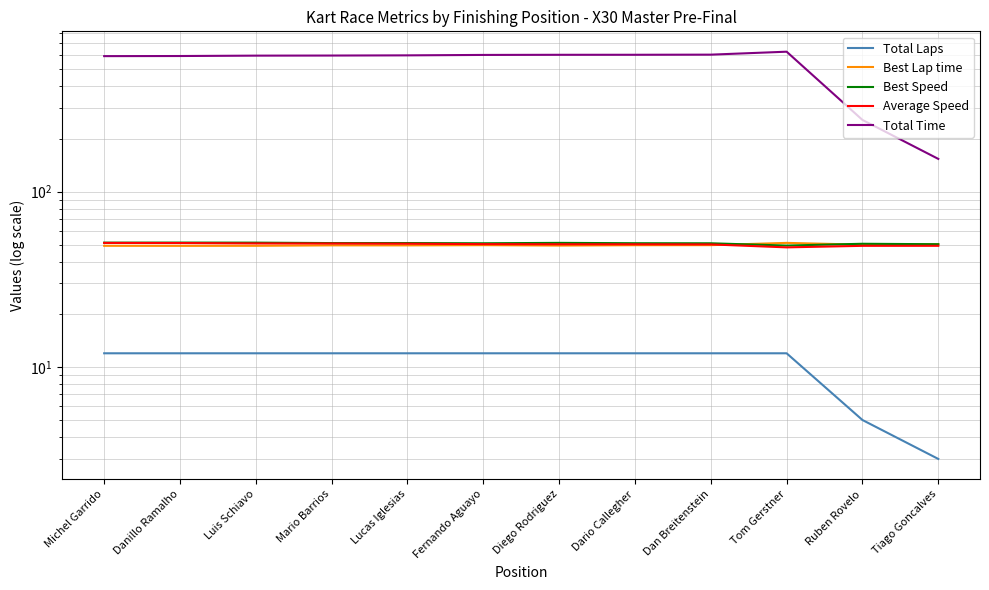

What is the smallest value displayed?

3.0